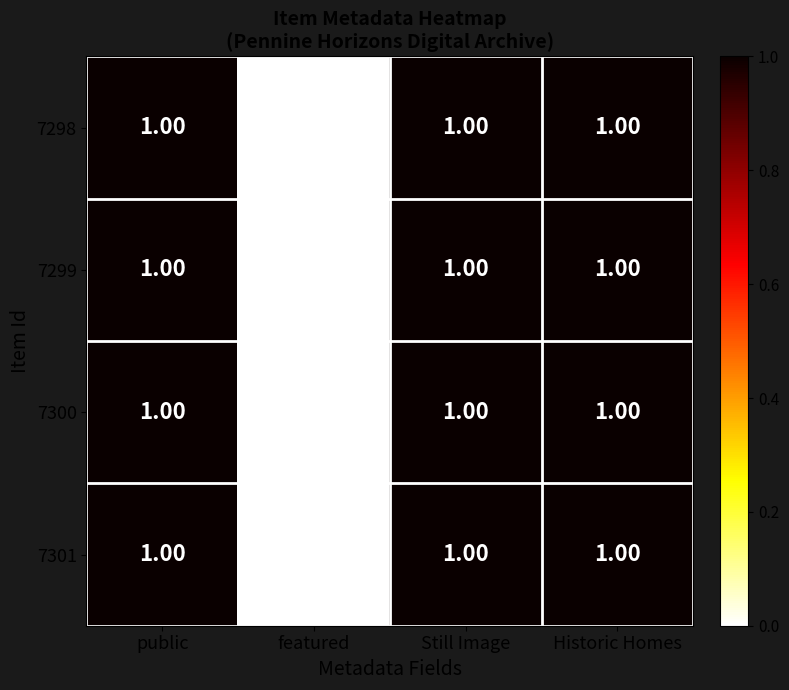

At which label is 7299 closest to 0?

featured